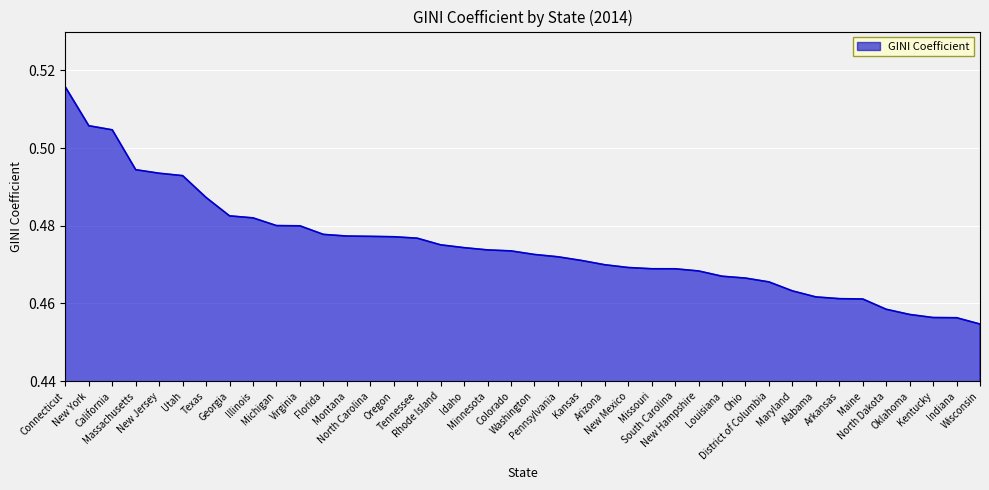

Which label corresponds to the smallest value in the chart?

Wisconsin